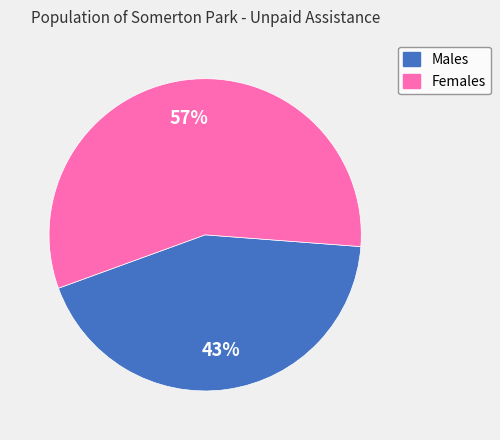

Is the sum of Females and Males greater than half?

Yes